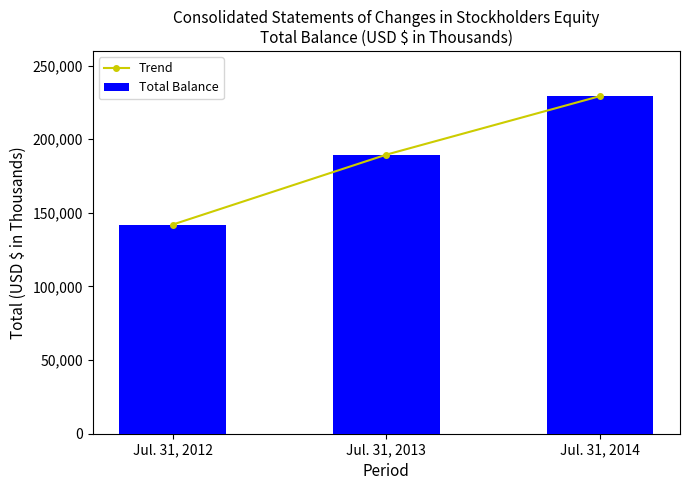

List the labels in order of Total Balance value, largest first.

Jul. 31, 2014, Jul. 31, 2013, Jul. 31, 2012